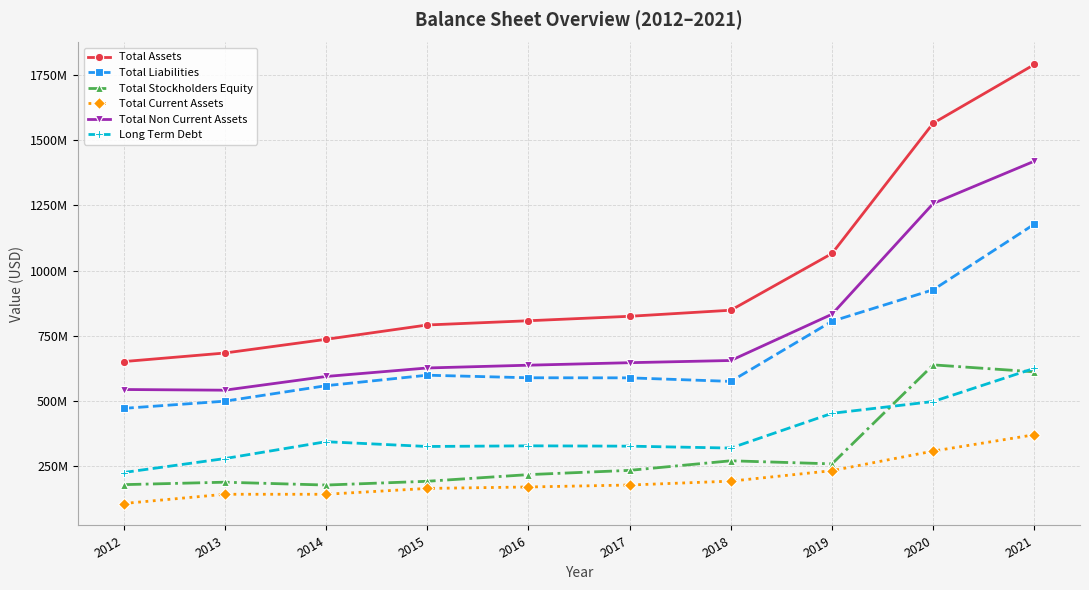

At which label does Total Non Current Assets reach its peak?

2021